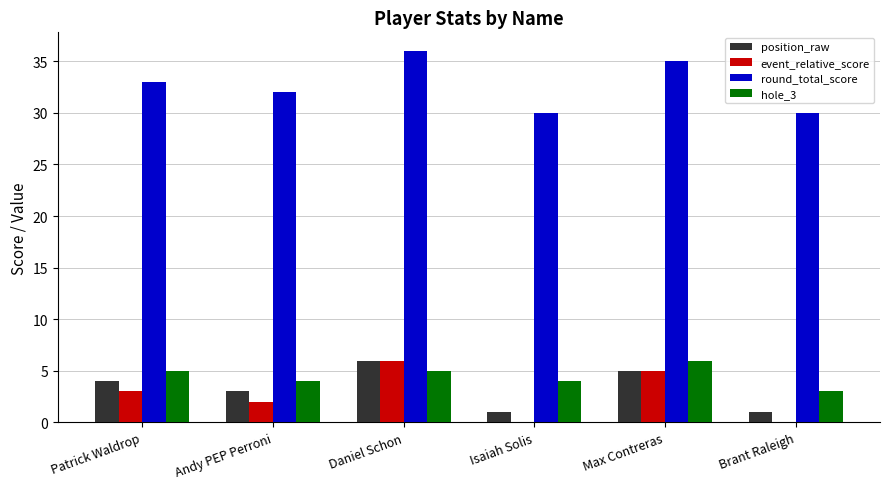

The value of round_total_score at Brant Raleigh is 30. True or false?

True